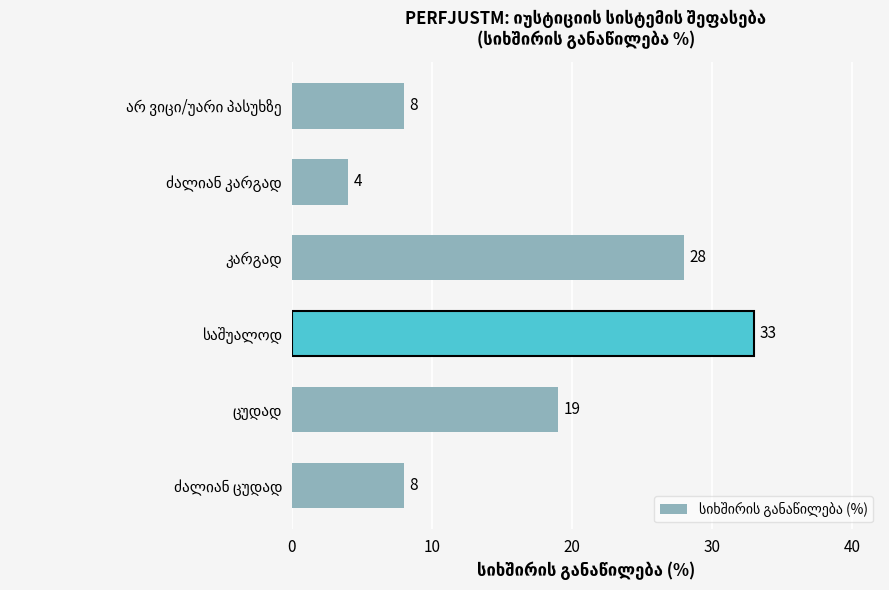

How many values are between 8 and 28?

4